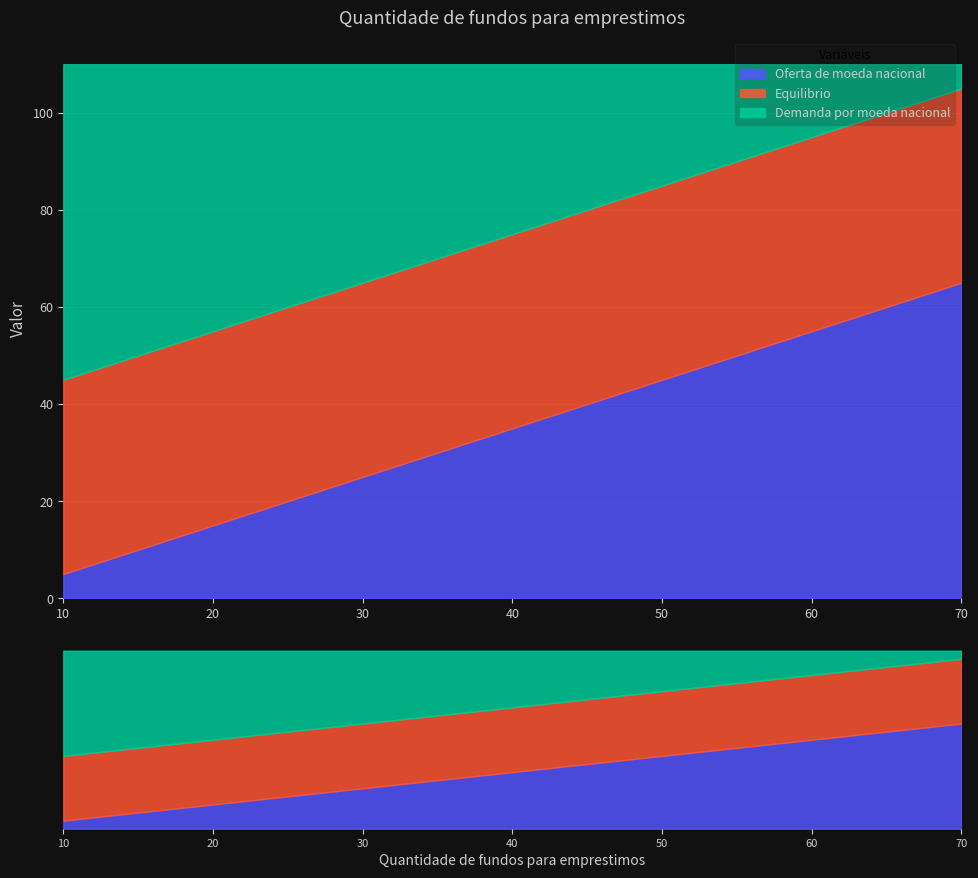

What is the average value of the Demanda por moeda nacional series?

35